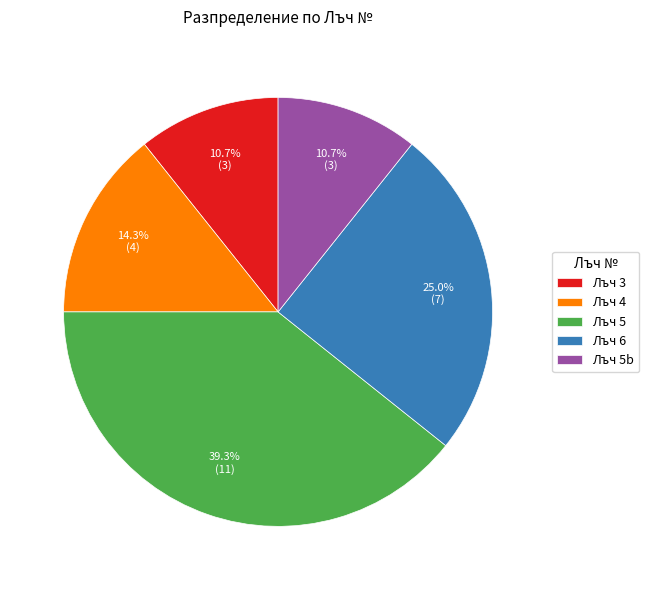

What is the ratio of the value at Лъч 6 to the value at Лъч 5b?

2.3